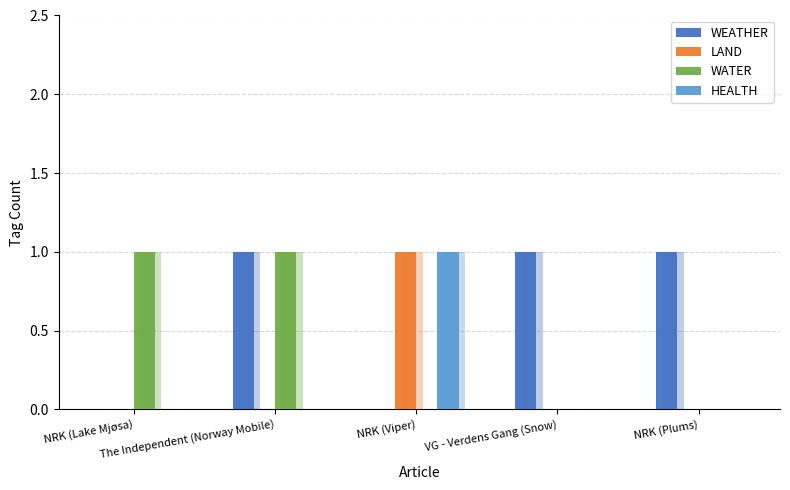

Which series has the largest range (max minus min)?

WEATHER